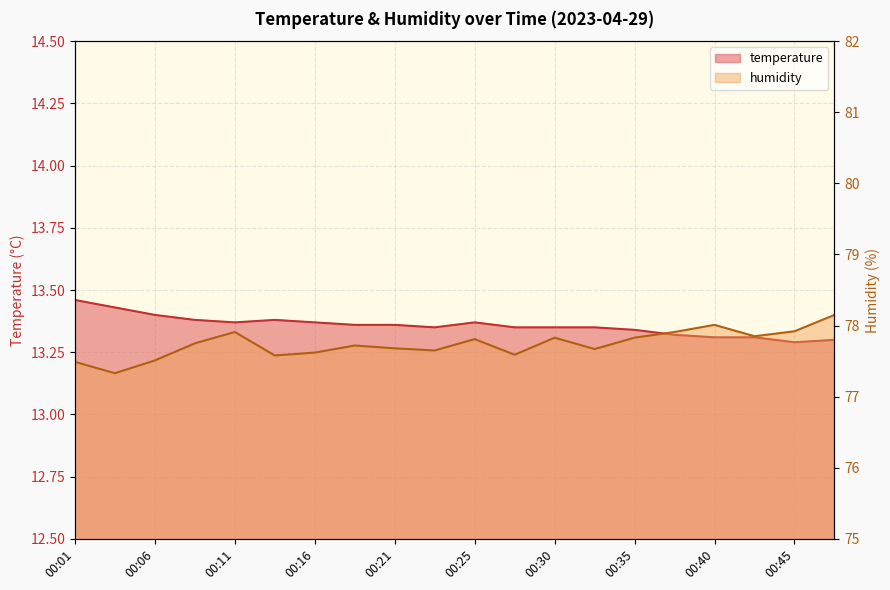

What is the value of the humidity point at the 18th from the left?

77.8